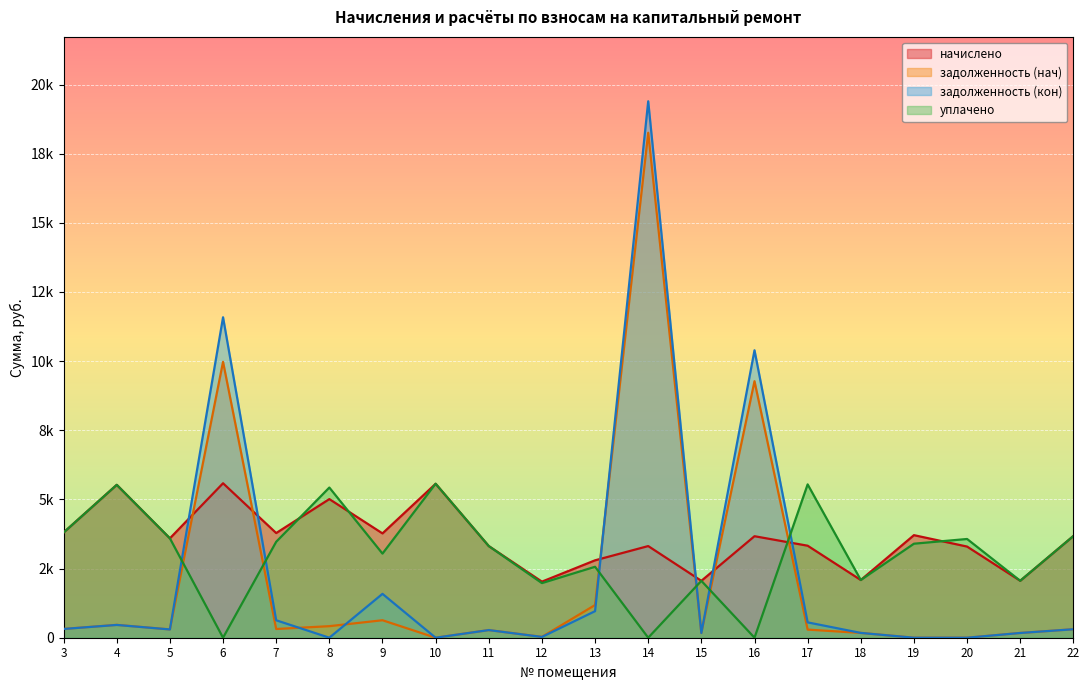

Rank the series by their average value, from lowest to highest.

задолженность (нач), задолженность (кон), уплачено, начислено